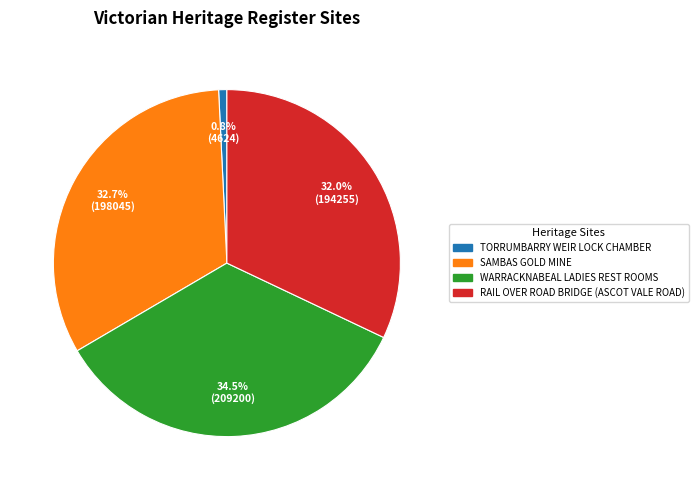

Is there any slice that represents more than half of the pie?

No